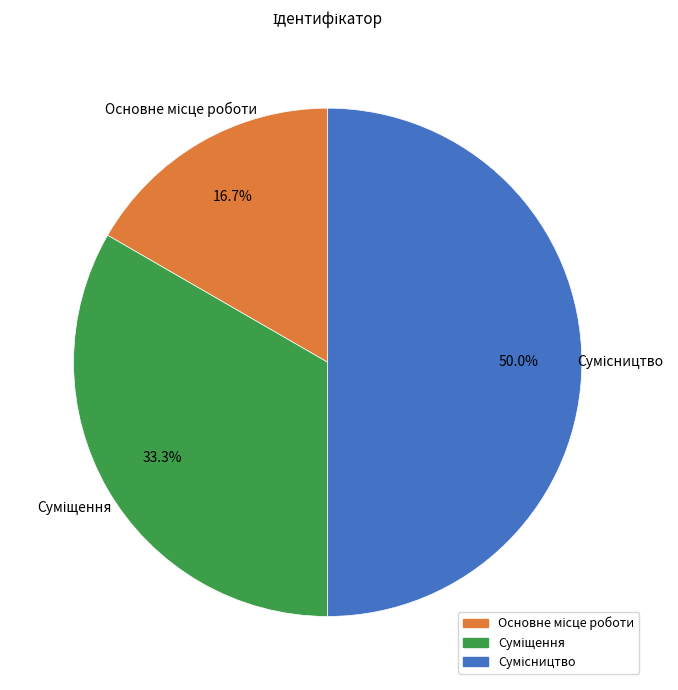

Is there any slice that represents more than half of the pie?

No